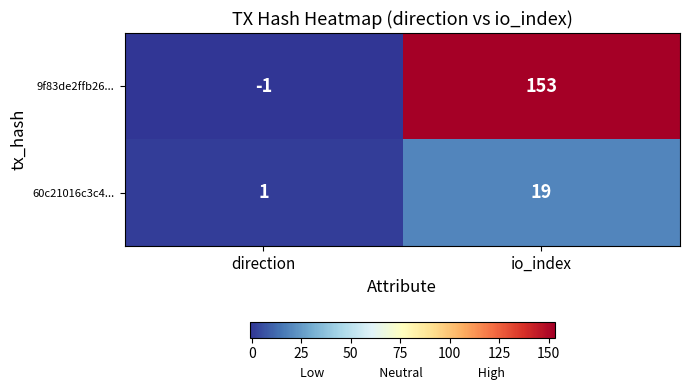

What is the difference between the highest and lowest values at direction?

2